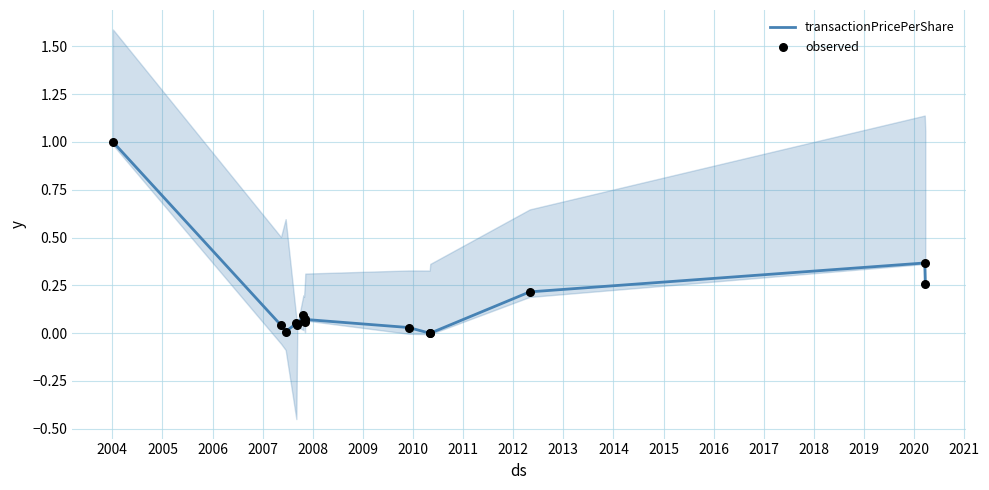

Which series contains the highest Y value?

transactionPricePerShare